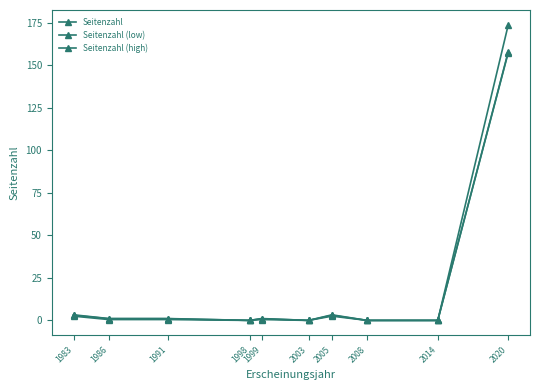

At which category is the sum across all series the highest?

2020